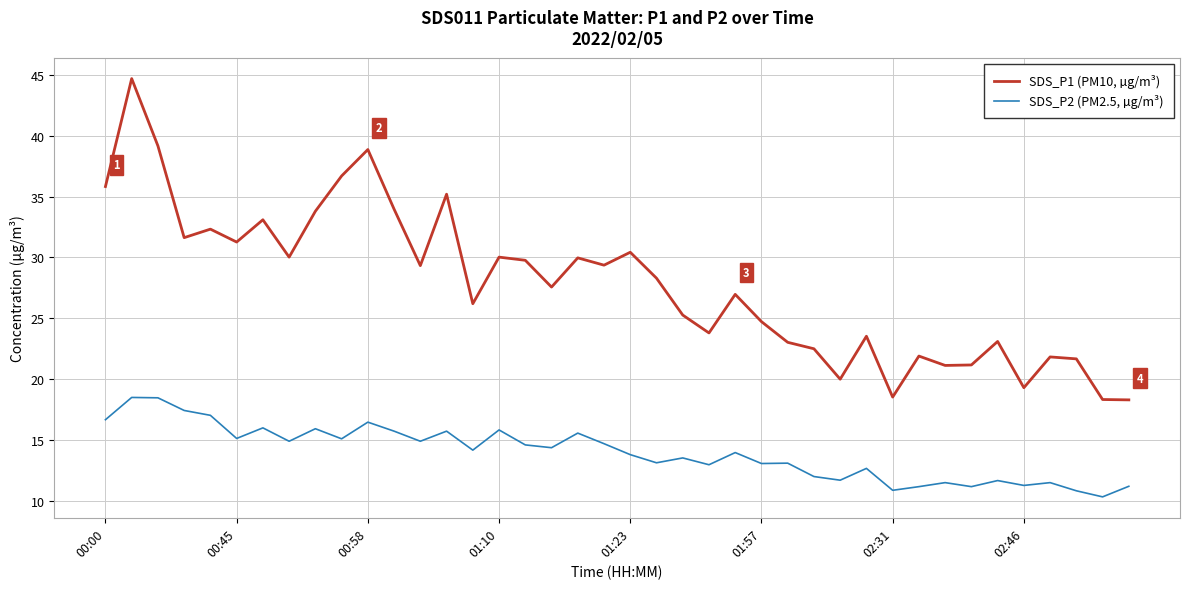

What are all the series names shown in the legend?

SDS_P1 (PM10, µg/m³), SDS_P2 (PM2.5, µg/m³)